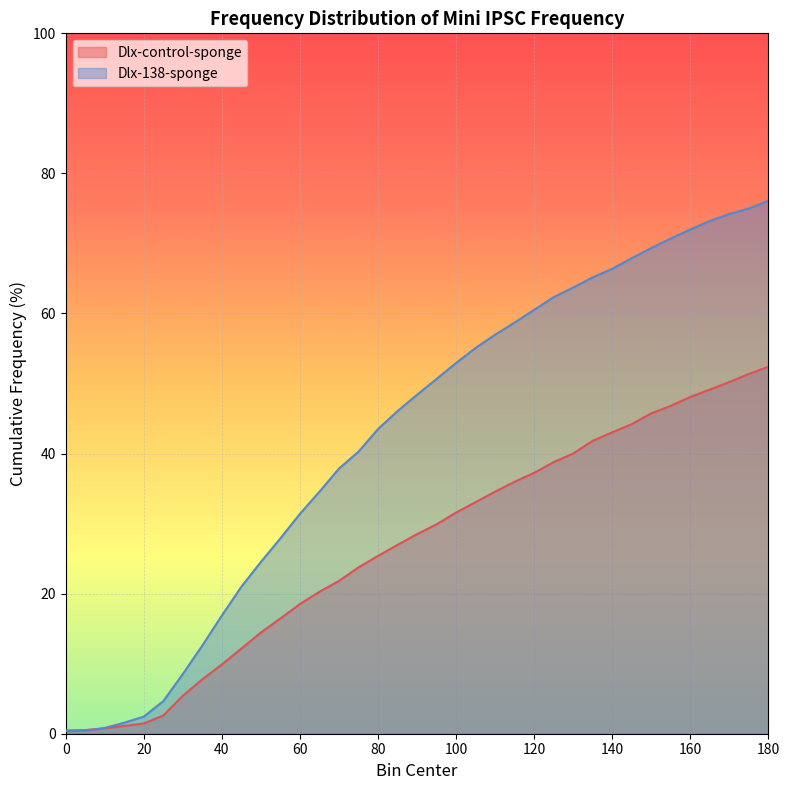

How many categories are shown in the chart?

37